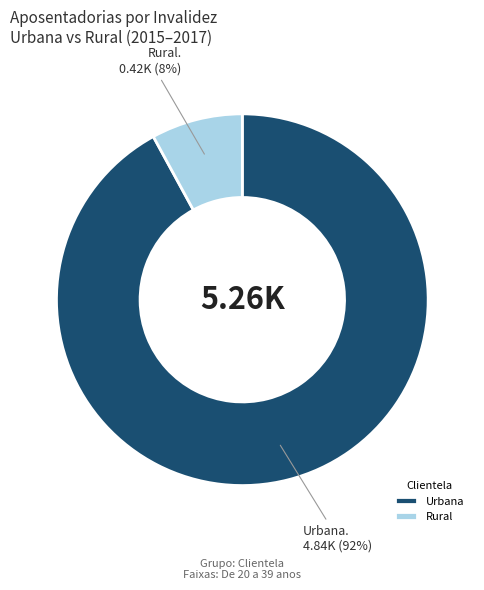

Rank the categories by value from highest to lowest.

Urbana, Rural